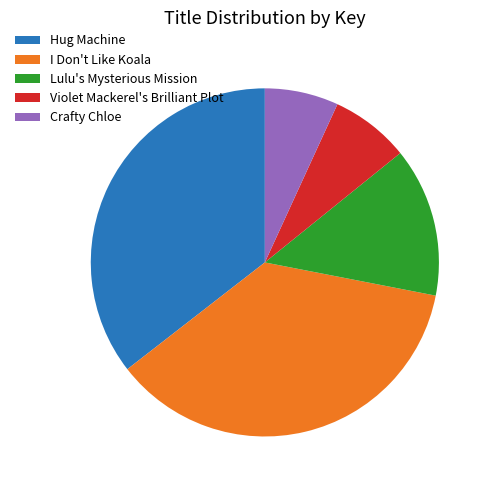

Approximately how many times larger is the value at I Don't Like Koala compared to Violet Mackerel's Brilliant Plot?

5.0